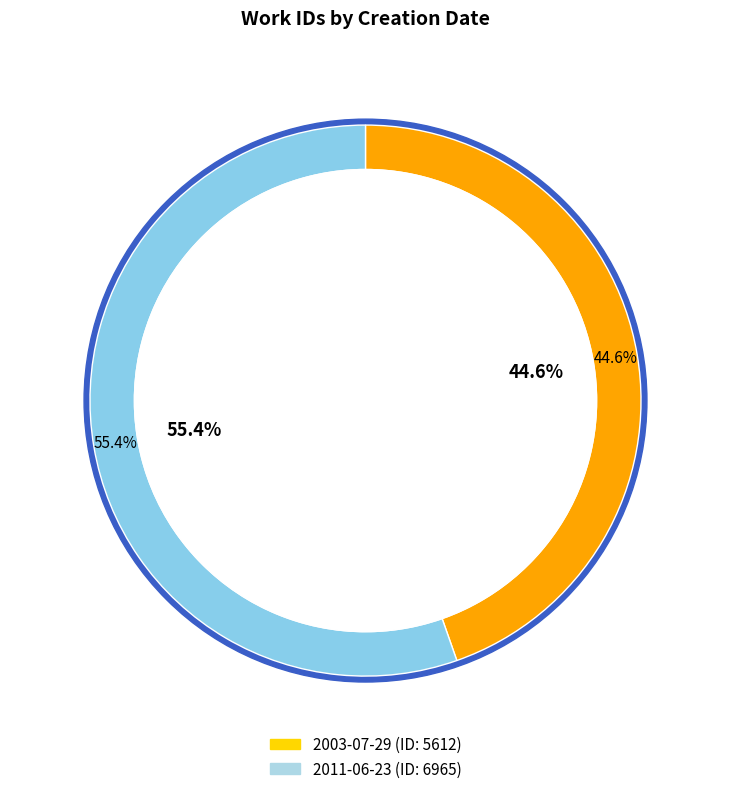

True or false: 2011-06-23 accounts for 55% of the total.

True